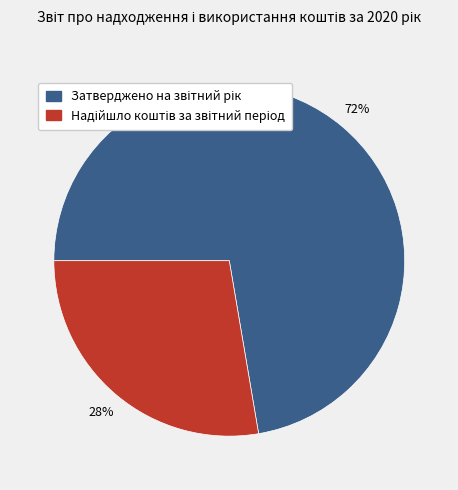

To the nearest percent, what is the average slice percentage?

50%